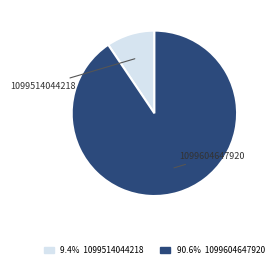

How many slices are in this pie chart?

2